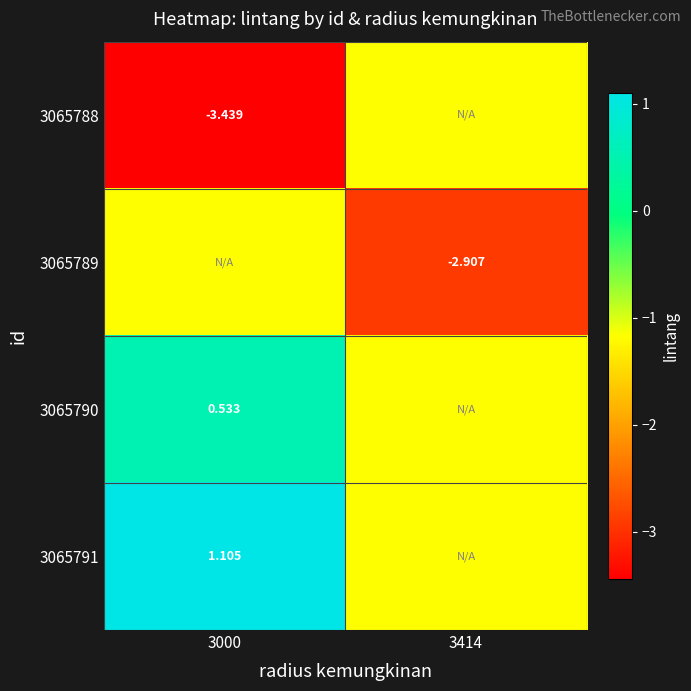

Is the value of 3065790 at 3000 greater than the value of 3065789 at 3414?

Yes